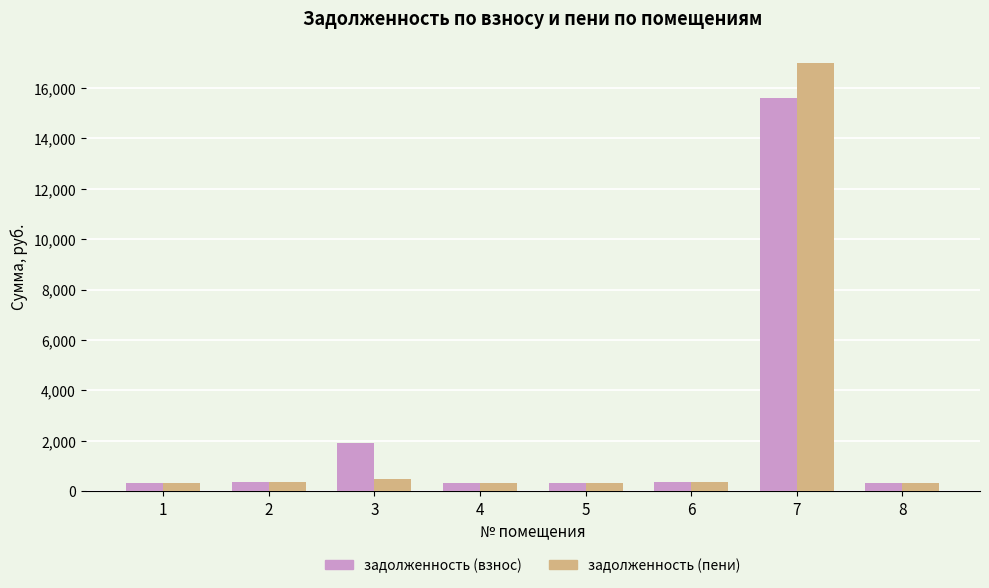

How many bars are there in total?

16